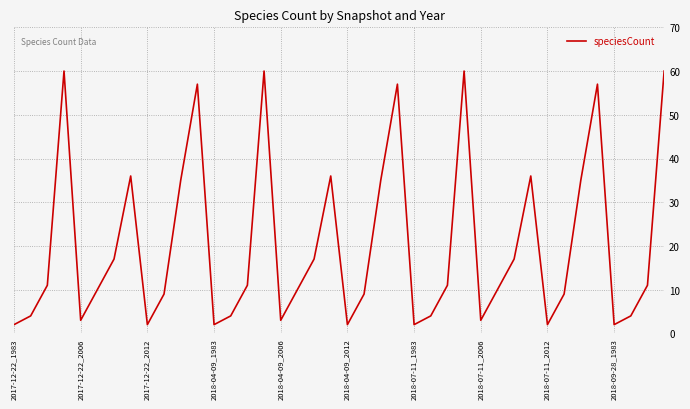

What is the maximum value shown in the chart?

60